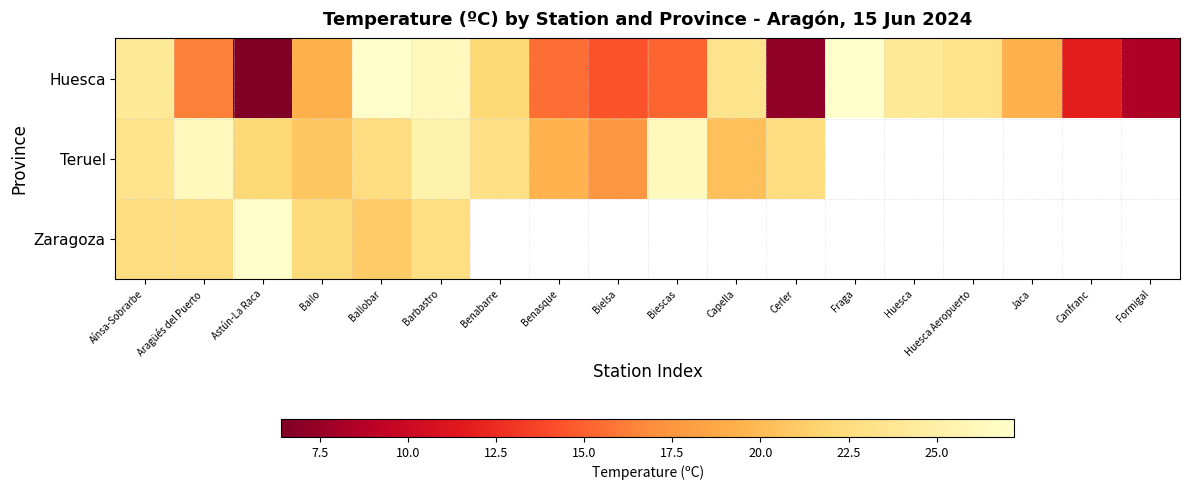

True or false: Huesca has a value of 4.1 at Biescas.

False